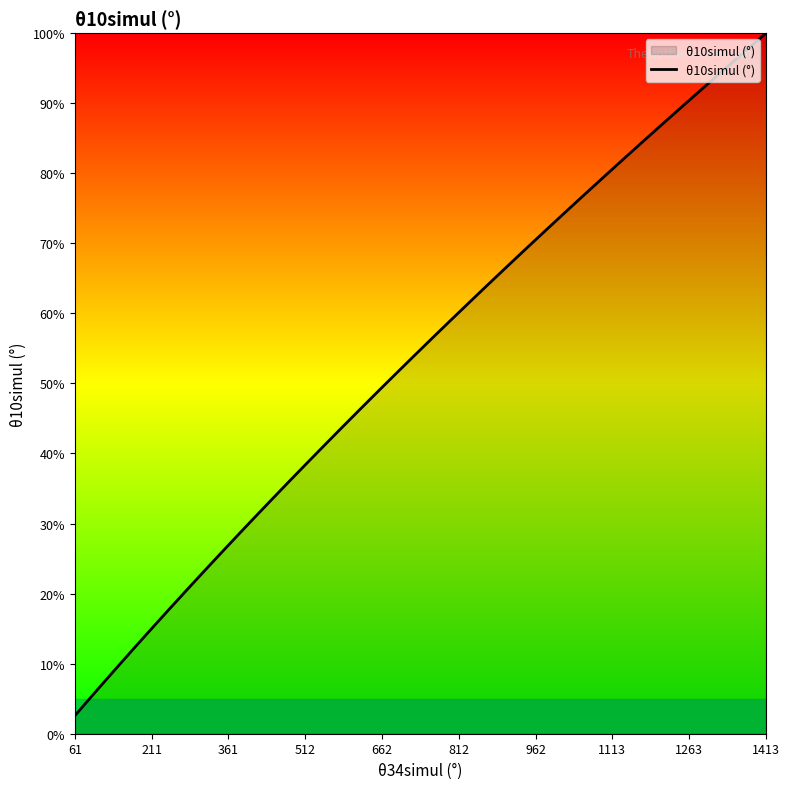

What is the smallest value displayed?

2.6